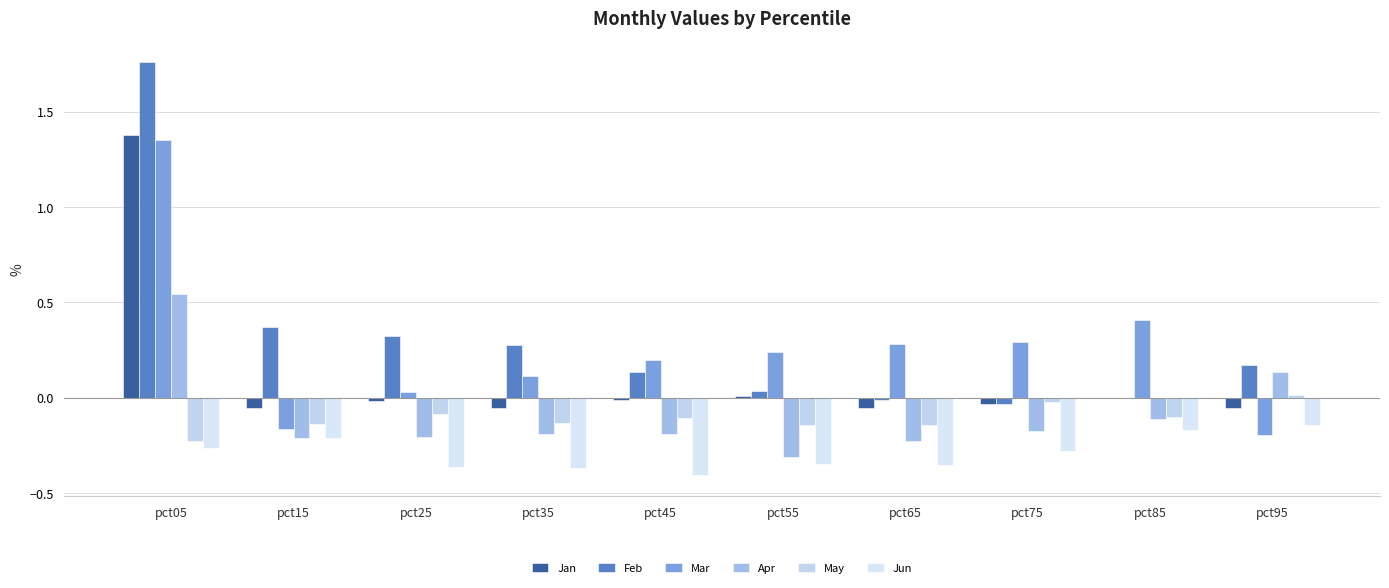

Where is May nearest to the value 0?

pct95